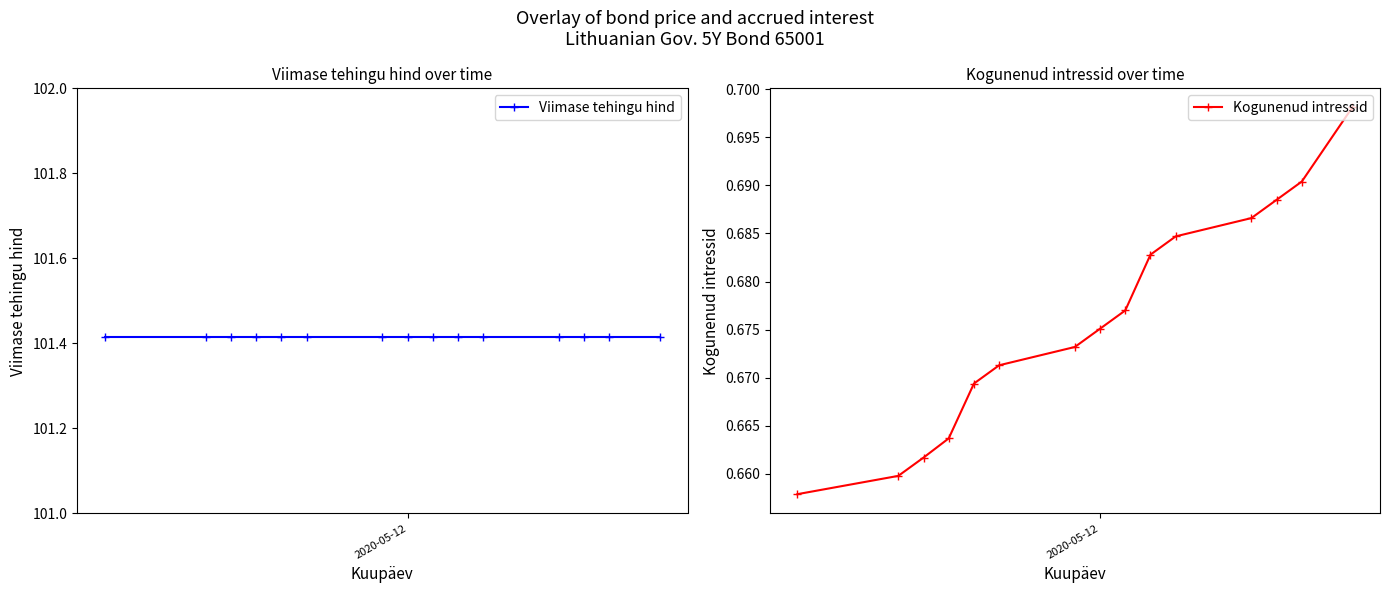

What is the value of the Kogunenud intressid point at the 1st from the left?

0.7